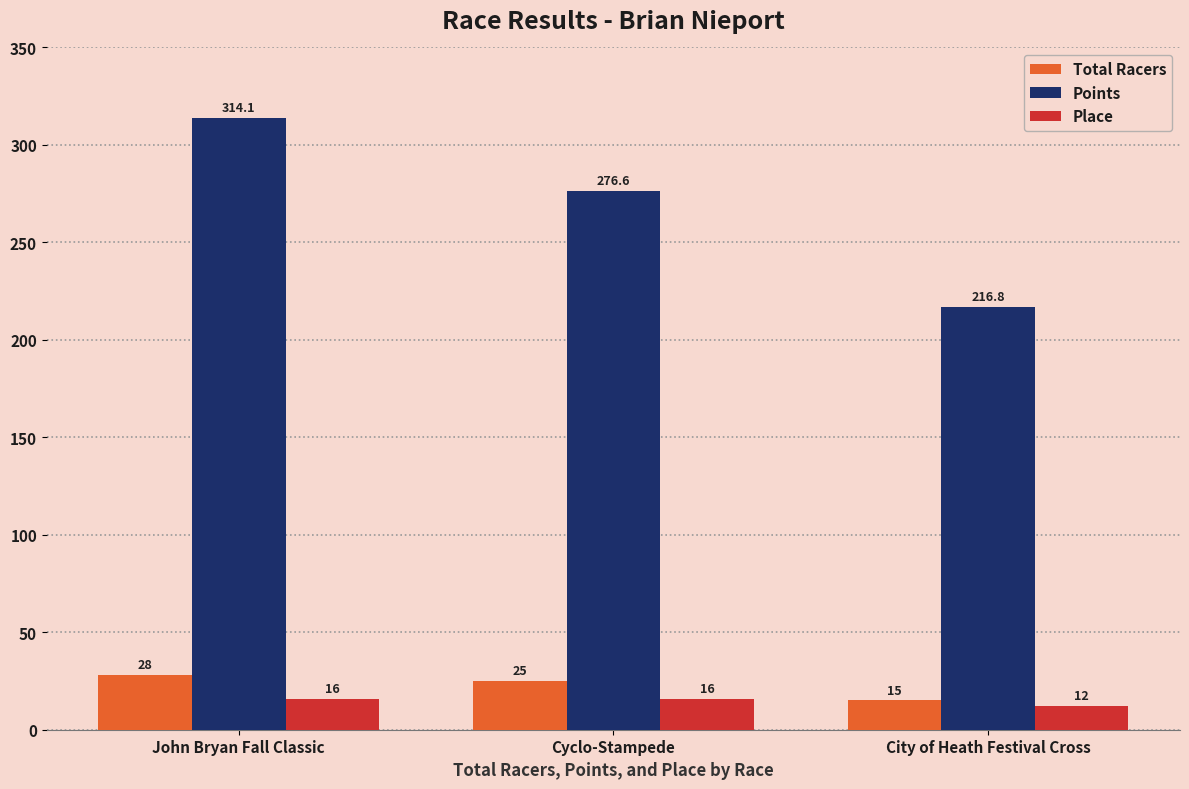

What is the average value of the Total Racers series?

22.7